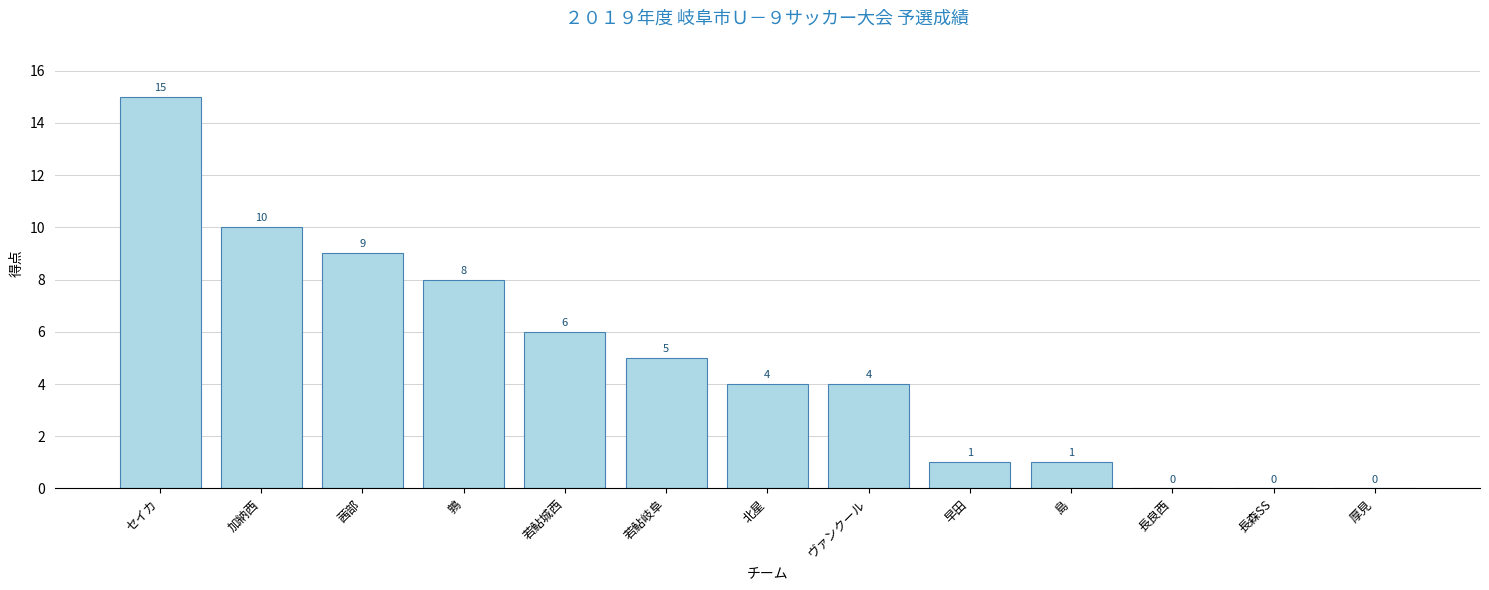

What is the sum of all values?

63